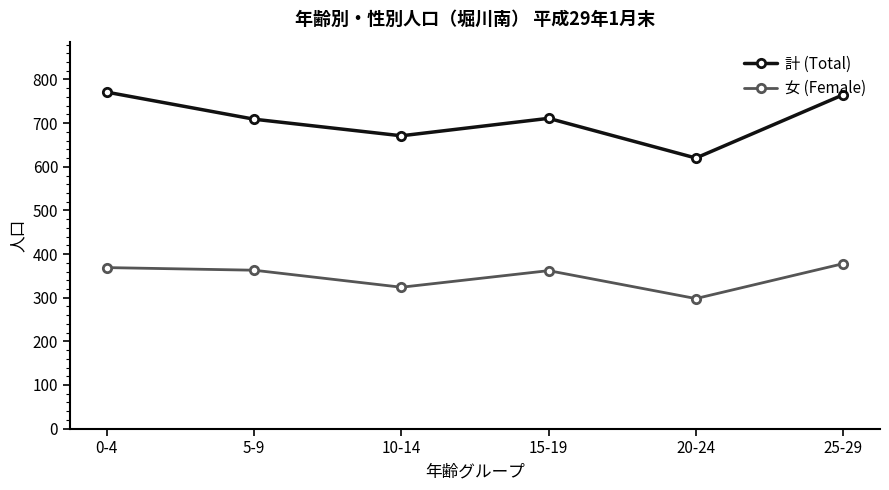

True or false: 女 (Female) has a value of 102 at 20-24.

False